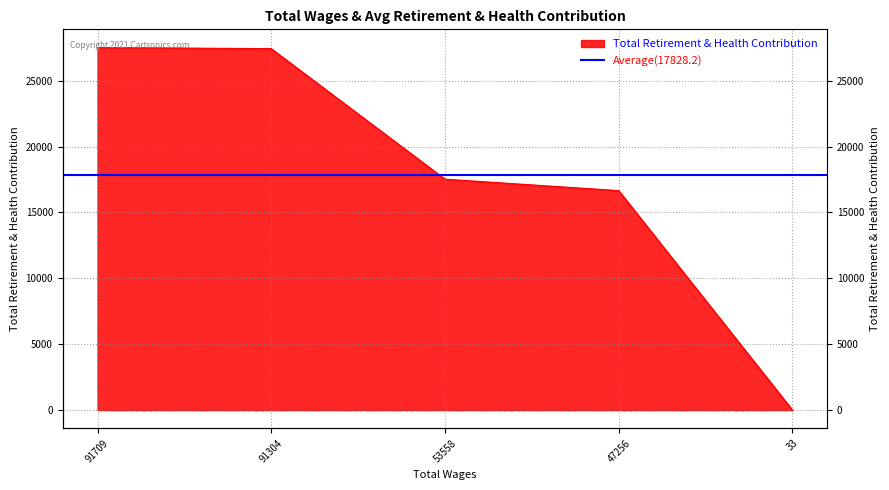

What is the difference between the values at 53558.0 and 91304.0?

9903